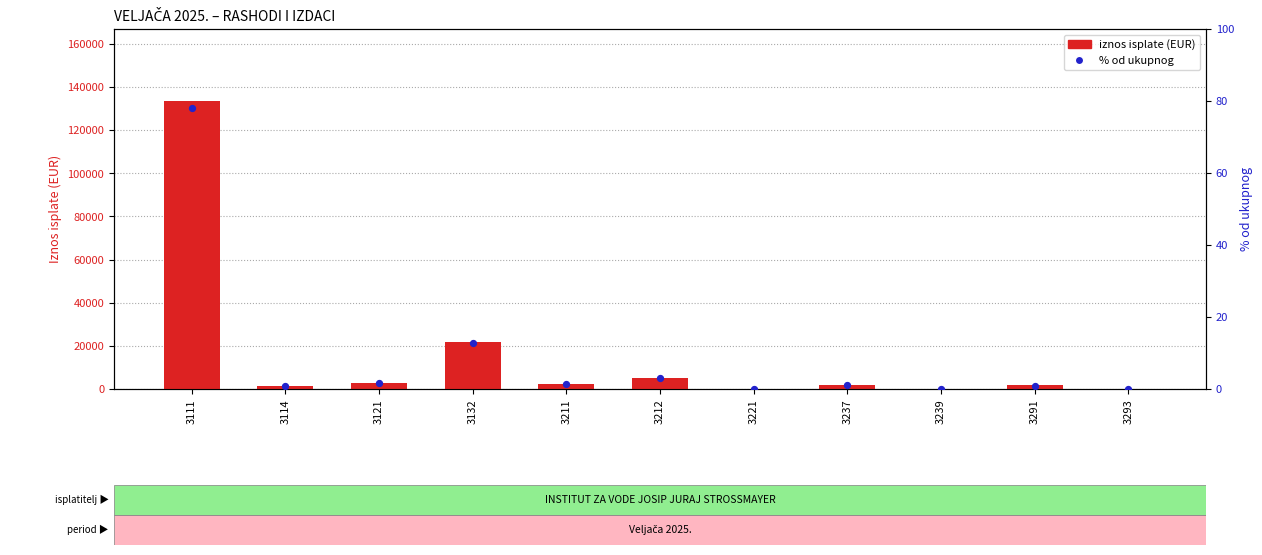

What are all the series names shown in the legend?

iznos isplate (EUR), % od ukupnog